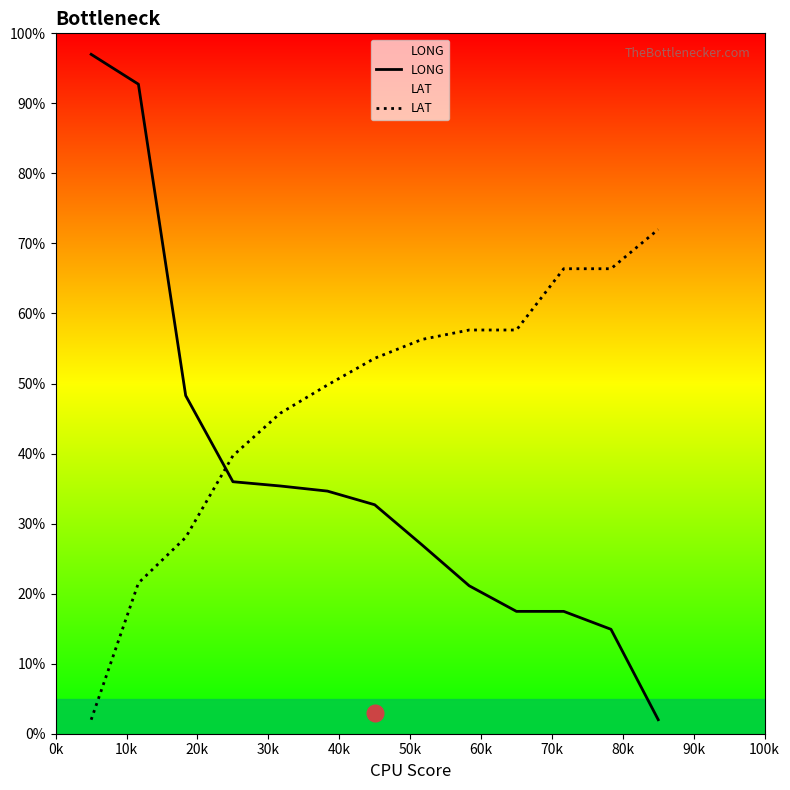

How many lines are shown in the chart?

2